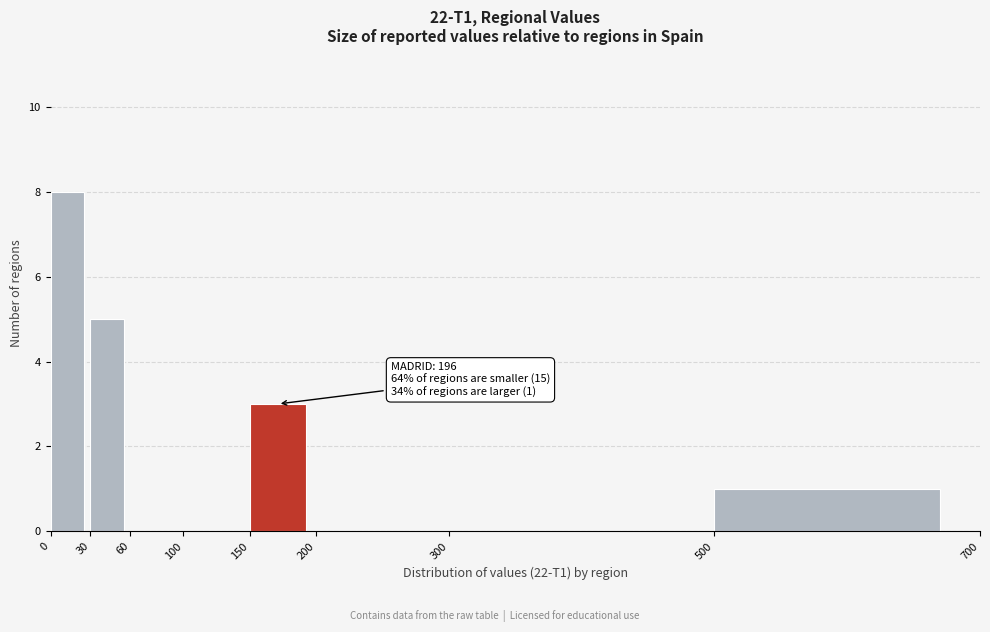

Over which range of the x-axis is the bar tallest?

0 to 30